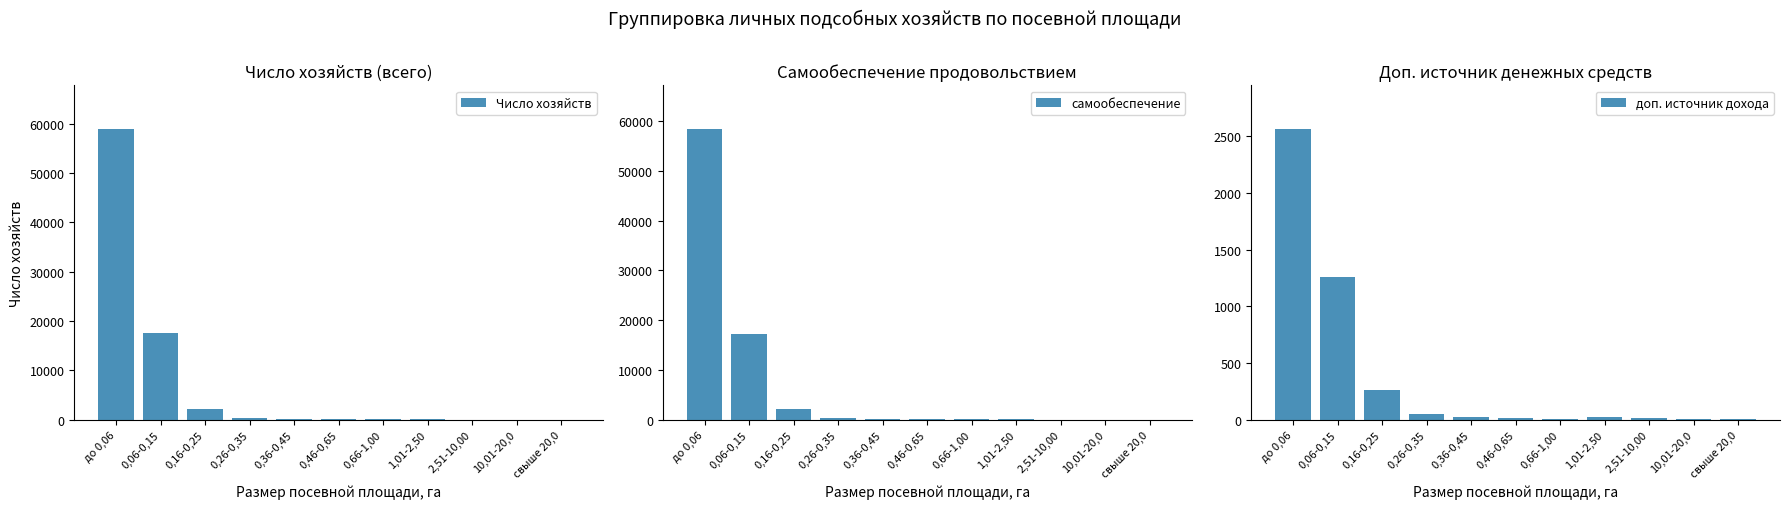

What is the spread (max minus min) of values at свыше 20,0?

8